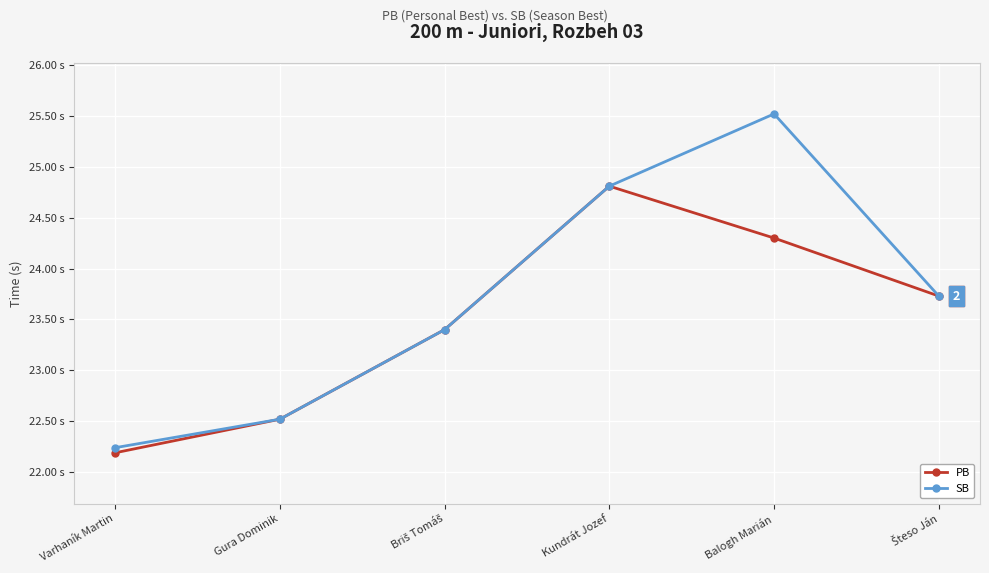

What are all the series names shown in the legend?

PB, SB